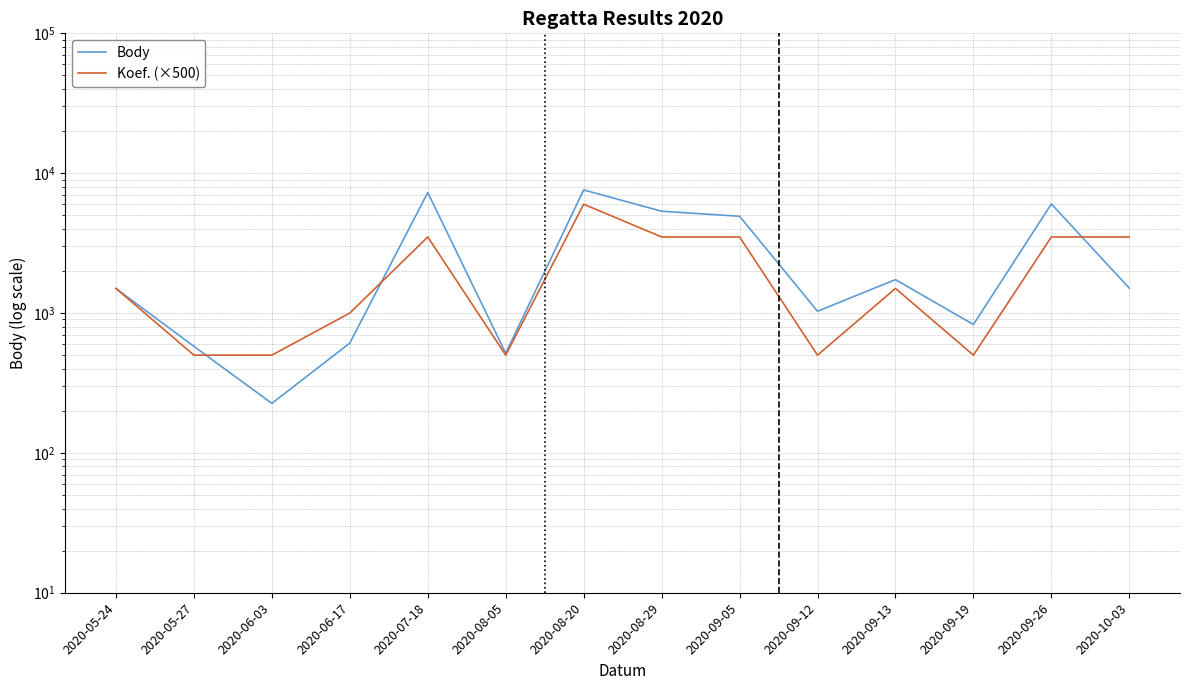

How many interior local valleys does the Koef. (×500) series have?

3